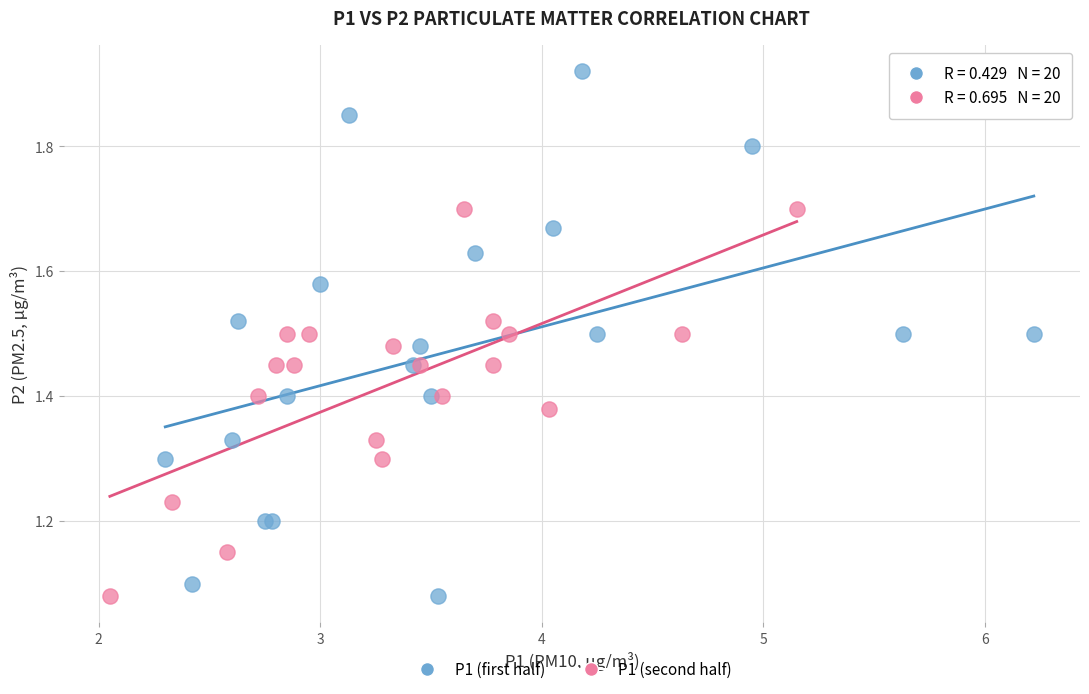

What are all the series names shown in the legend?

P1 (first half), P1 (second half)